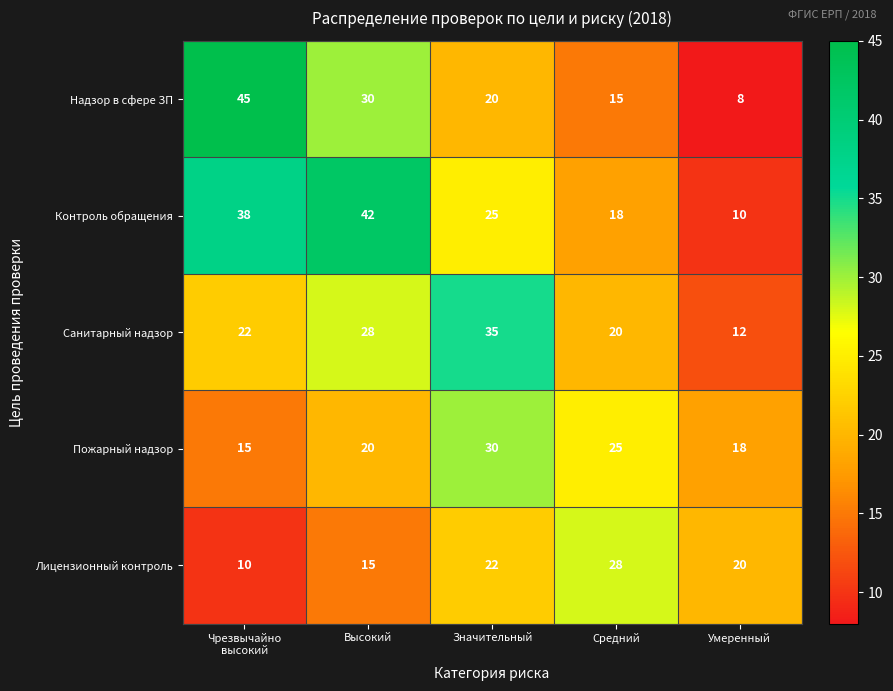

What is the approximate value of Контроль обращения at Значительный?

25